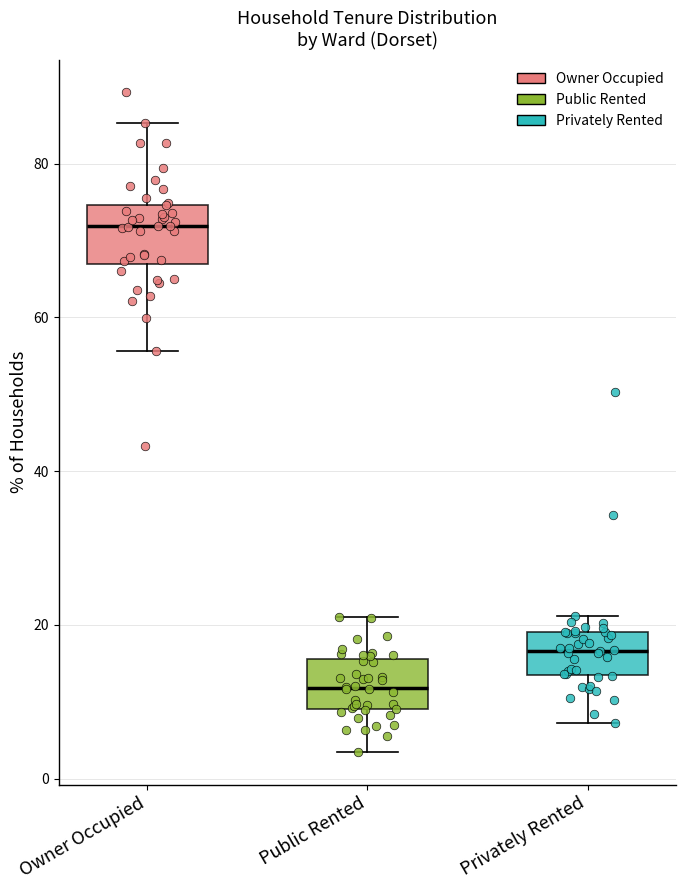

Reading left to right, read every box against the y-axis: the position of its median line, the range the box covers, and the ends of its whiskers. The values are not printed on the chart, so give them approximately, as read against the axis.

Owner Occupied: median 72, box 68 to 74, whiskers 56 to 86
Public Rented: median 12, box 10 to 16, whiskers 4 to 20
Privately Rented: median 16, box 14 to 20, whiskers 8 to 22